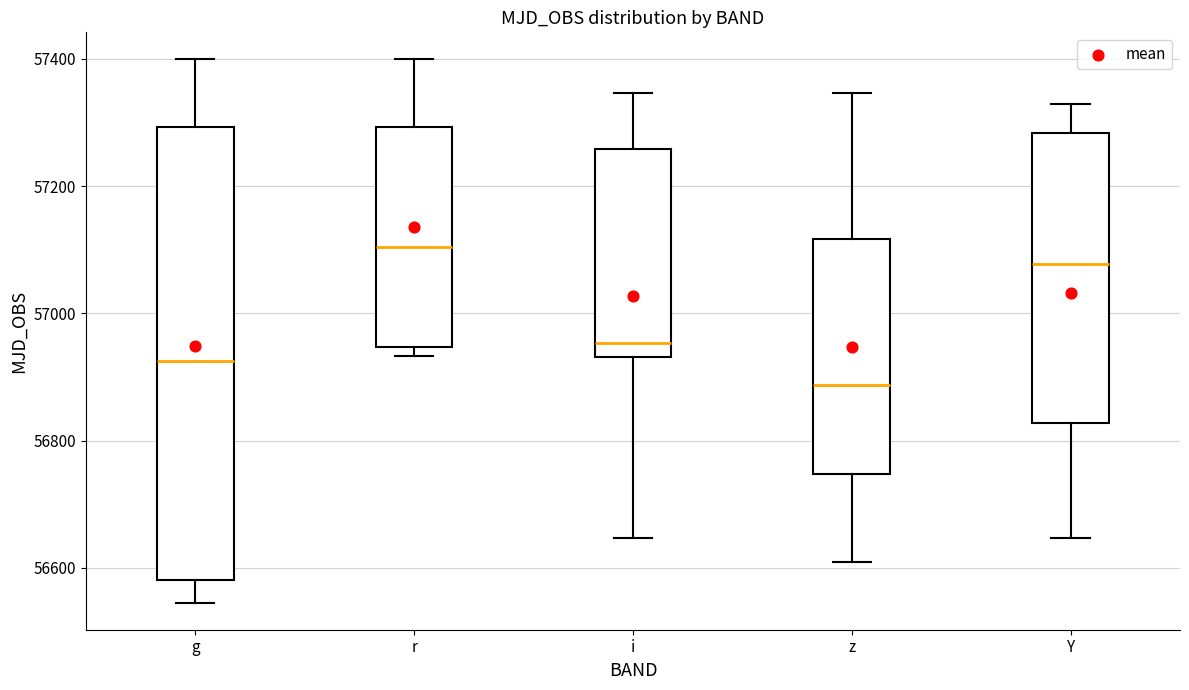

Comparing the boxes themselves (not the whiskers), which one is the tallest?

g